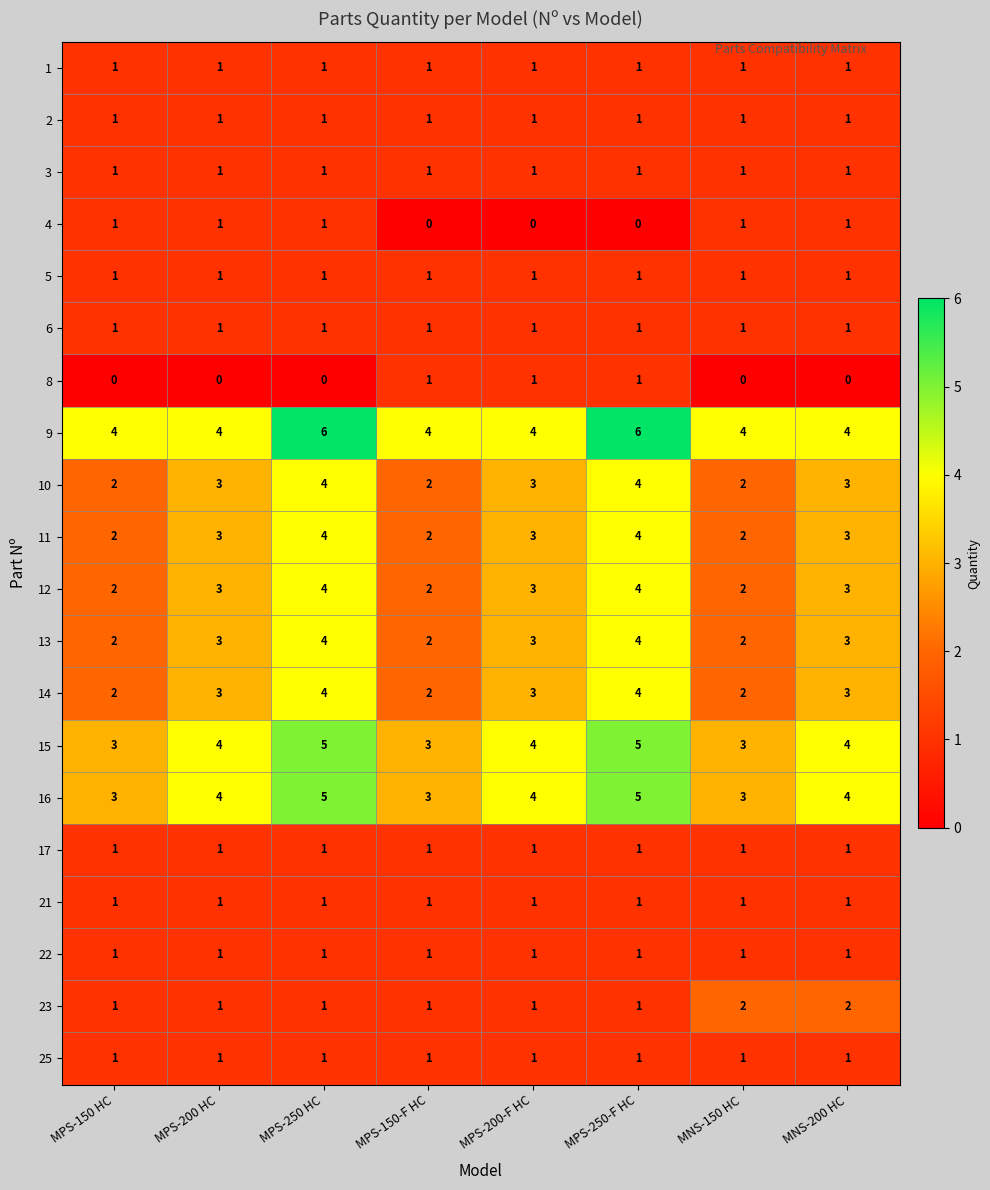

Which series has the largest total across all categories?

9